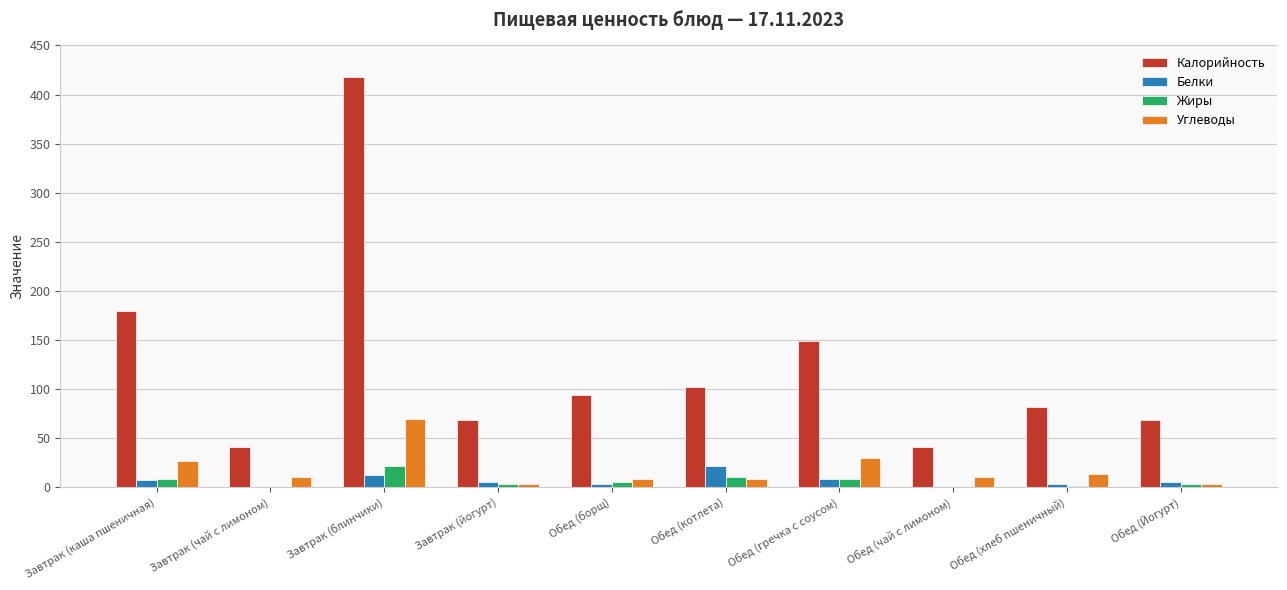

Where does the Жиры series first go above 5?

Завтрак (каша пшеничная)